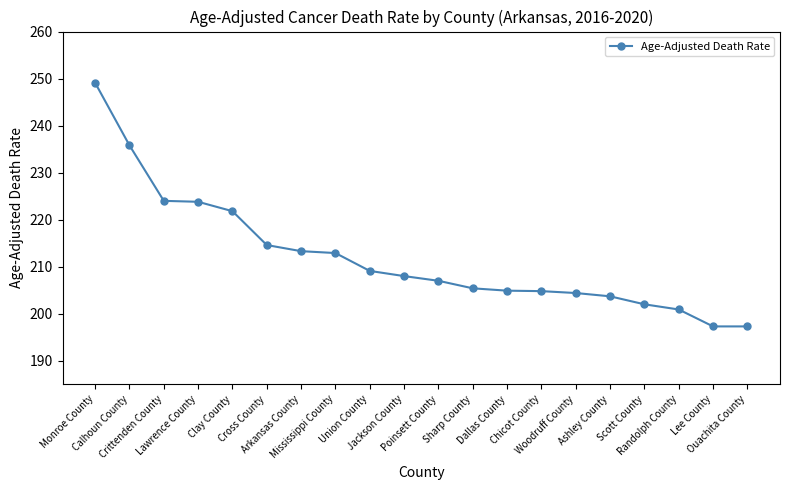

Where does the data first go above 208?

Monroe County